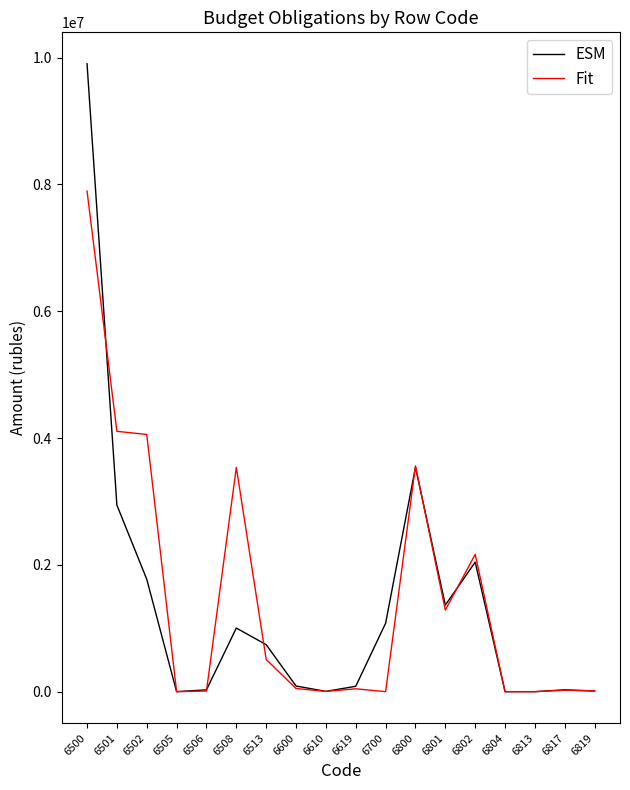

How many lines are shown in the chart?

2